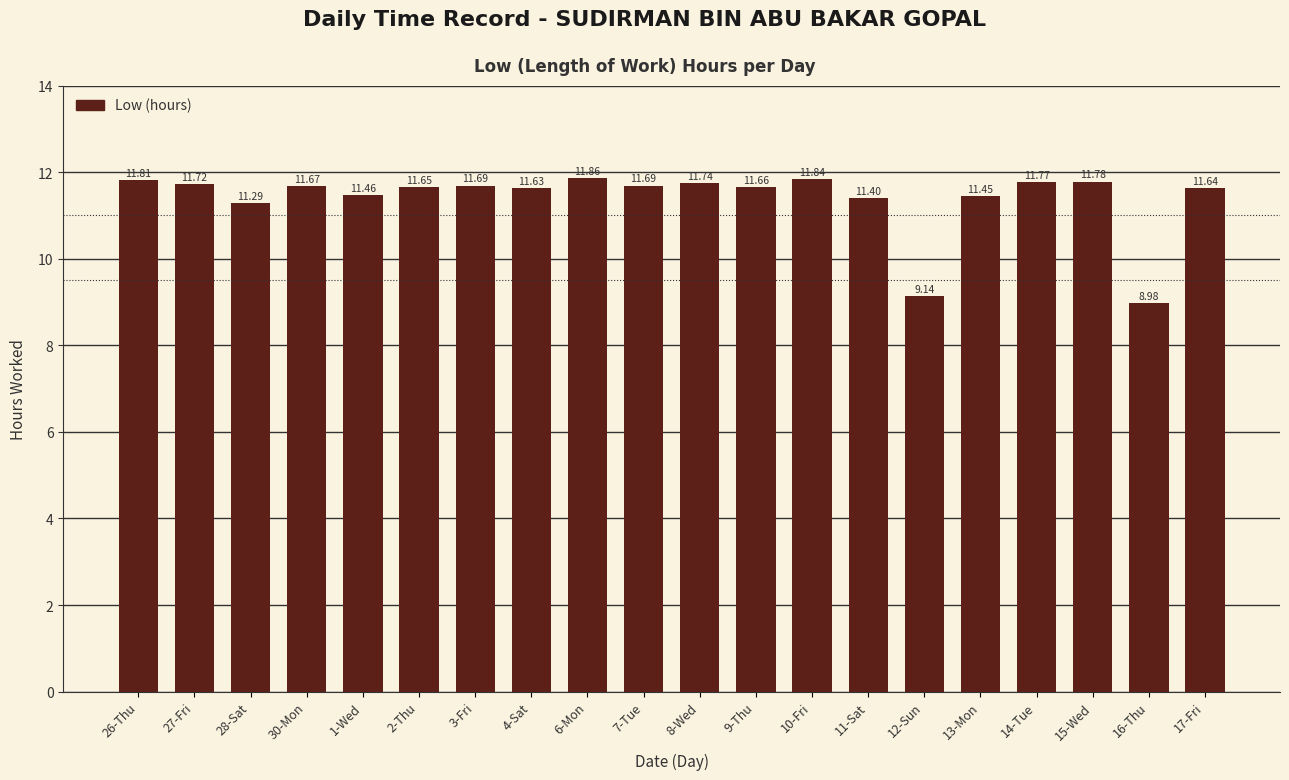

What is the ratio of the value at 12-Sun to the value at 7-Tue?

0.8